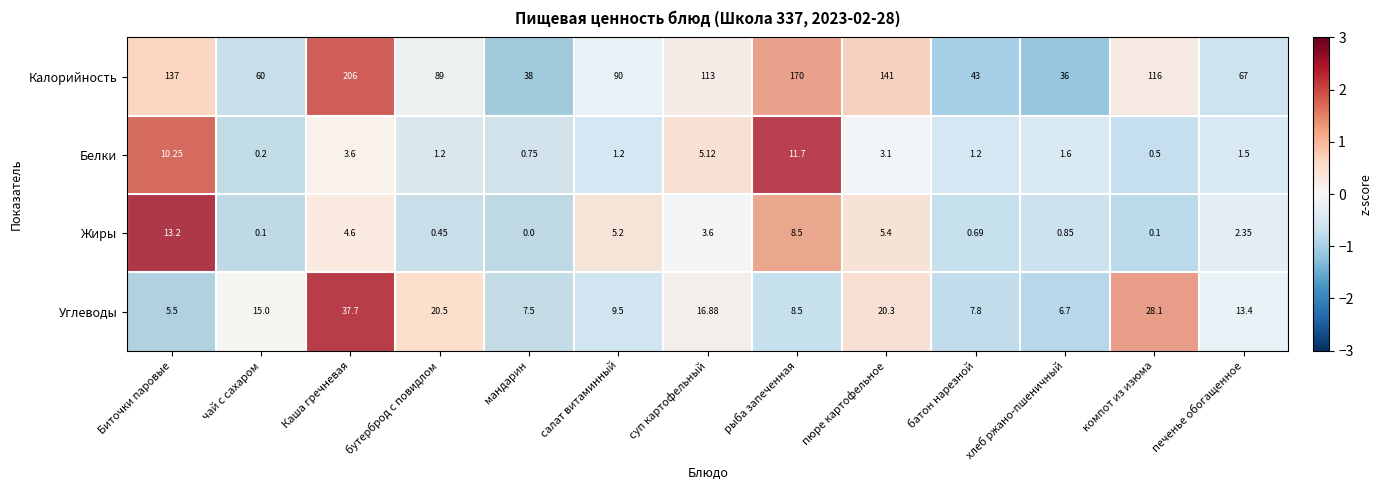

Which series has the largest total across all categories?

Калорийность